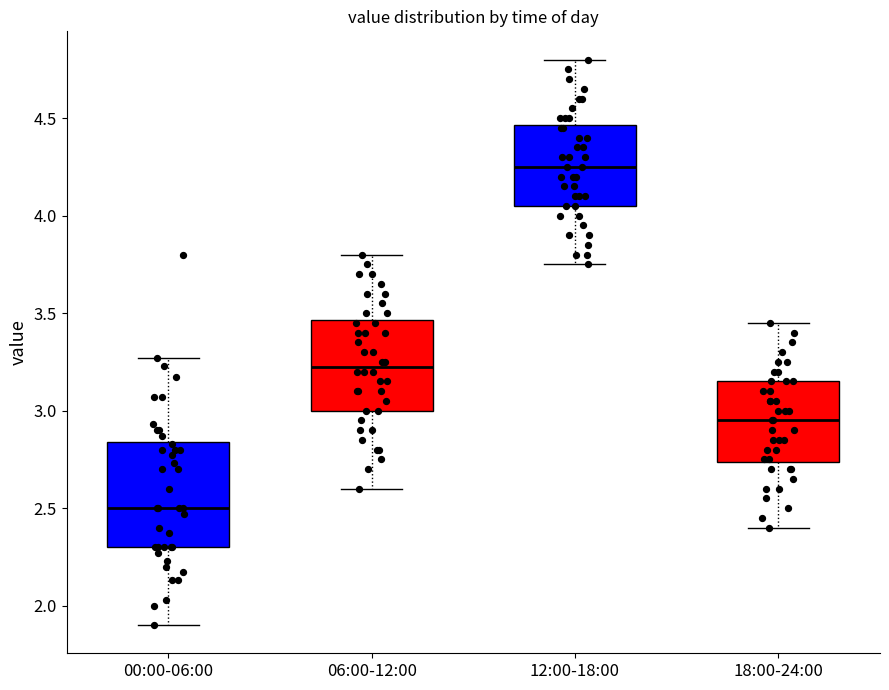

Comparing the boxes themselves (not the whiskers), which one is the tallest?

00:00-06:00